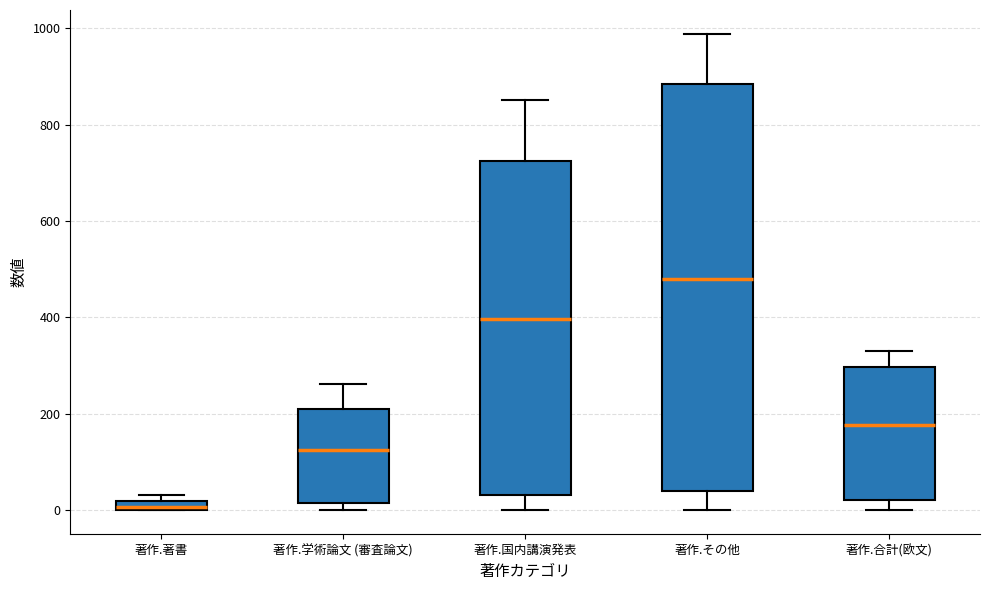

Where is the lower edge of the box for 著作.著書 on the y-axis? The values are not printed on the chart, so give them approximately, as read against the axis.

0